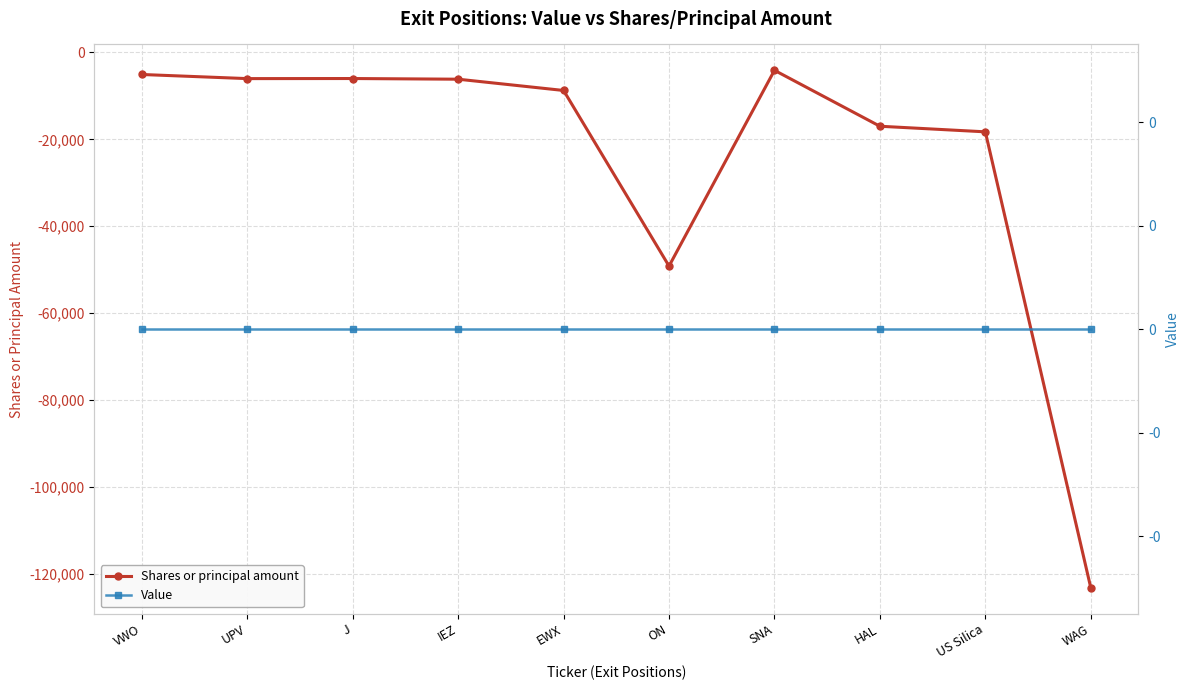

Rank the series by their average value, from highest to lowest.

Value, Shares or principal amount